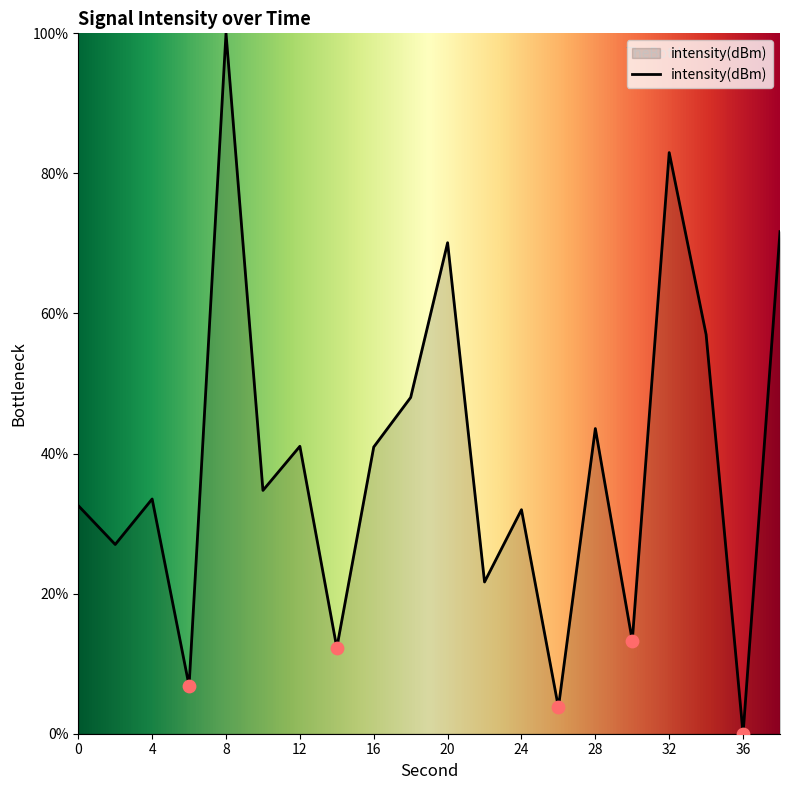

What is the maximum value shown in the chart?

100.0